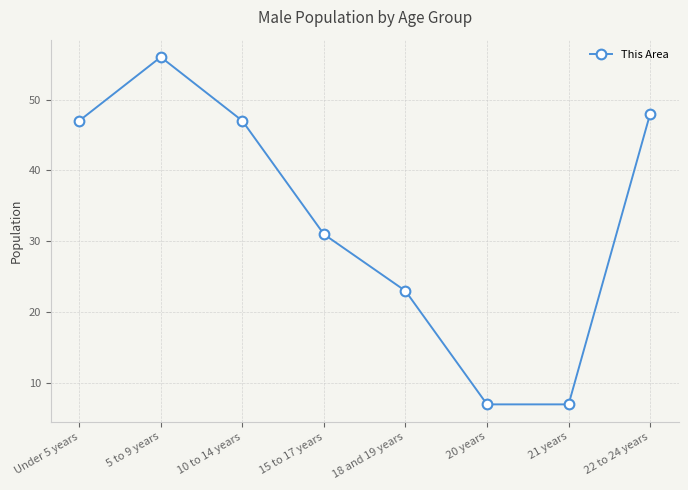

Reading left to right, list all the values displayed in this chart.

Under 5 years=47	5 to 9 years=56	10 to 14 years=47	15 to 17 years=31	18 and 19 years=23	20 years=7	21 years=7	22 to 24 years=48